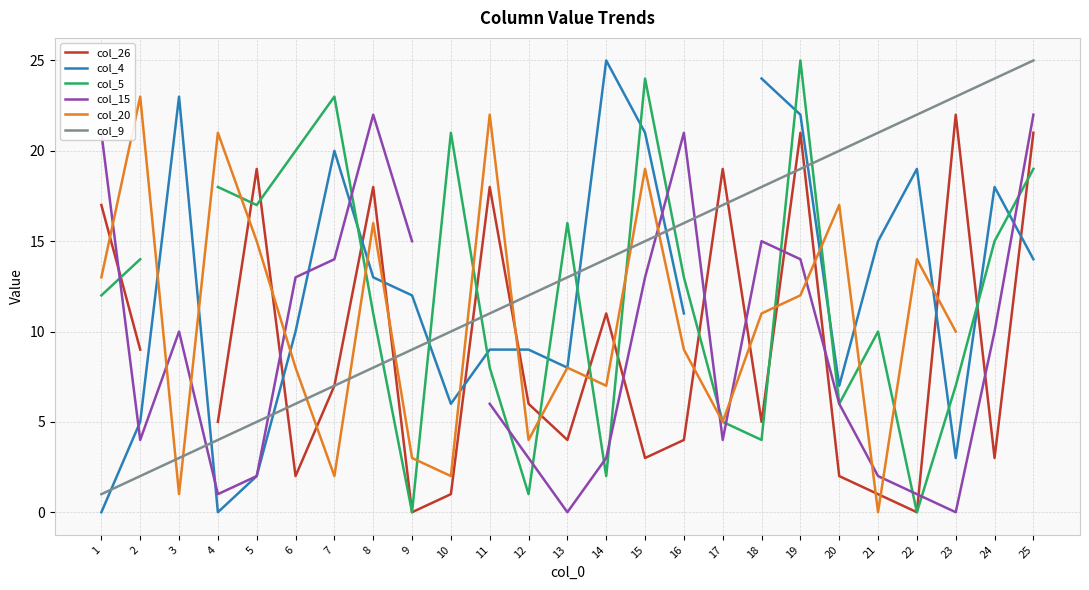

Between which two adjacent categories do col_26 and col_4 first intersect?

5 and 6